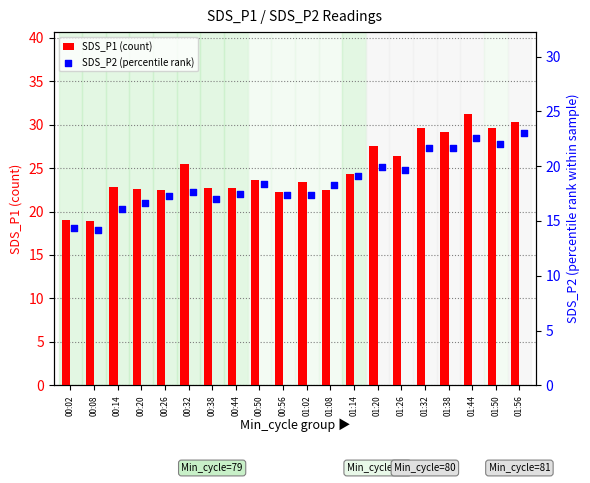

What is the highest value of the SDS_P1 (count) series?

31.3